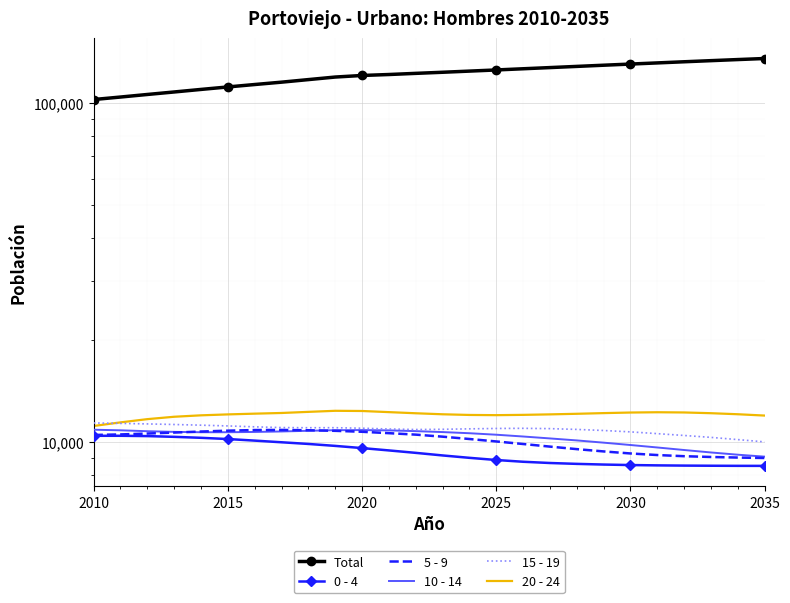

How many lines are shown in the chart?

6